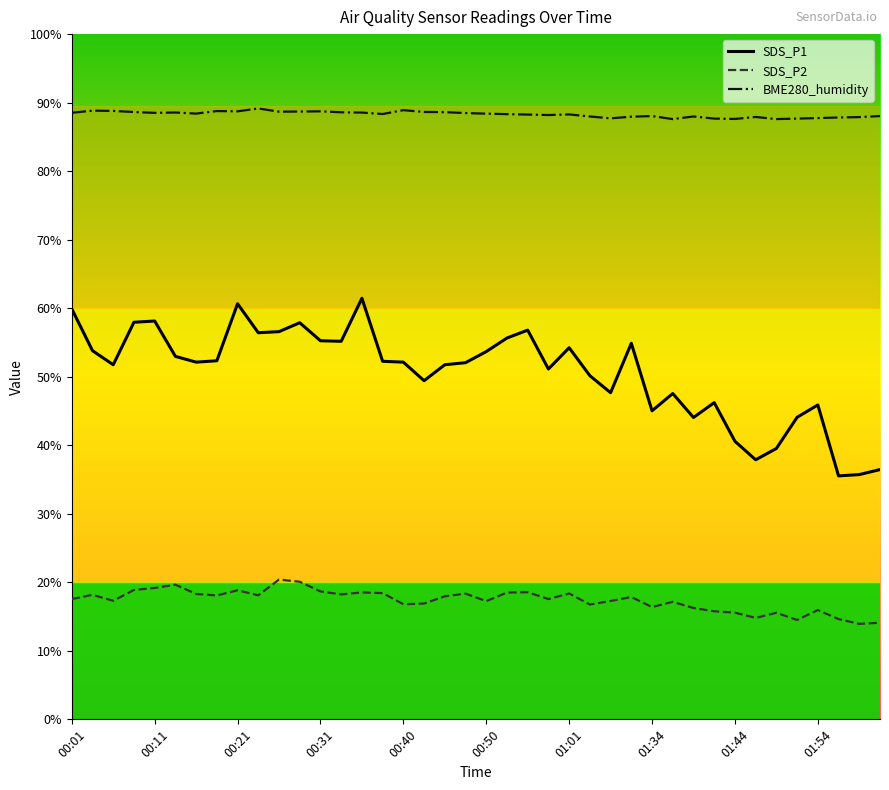

Which series has the largest range (max minus min)?

SDS_P1